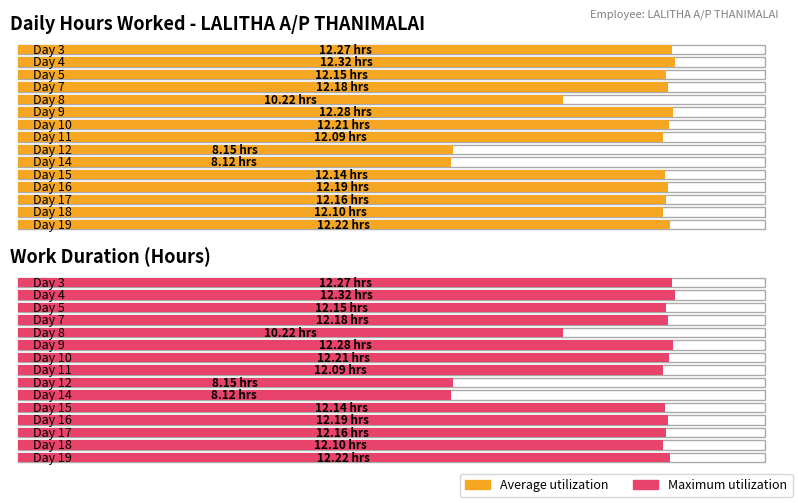

Rank the series by their maximum value, from lowest to highest.

Average utilization, Maximum utilization